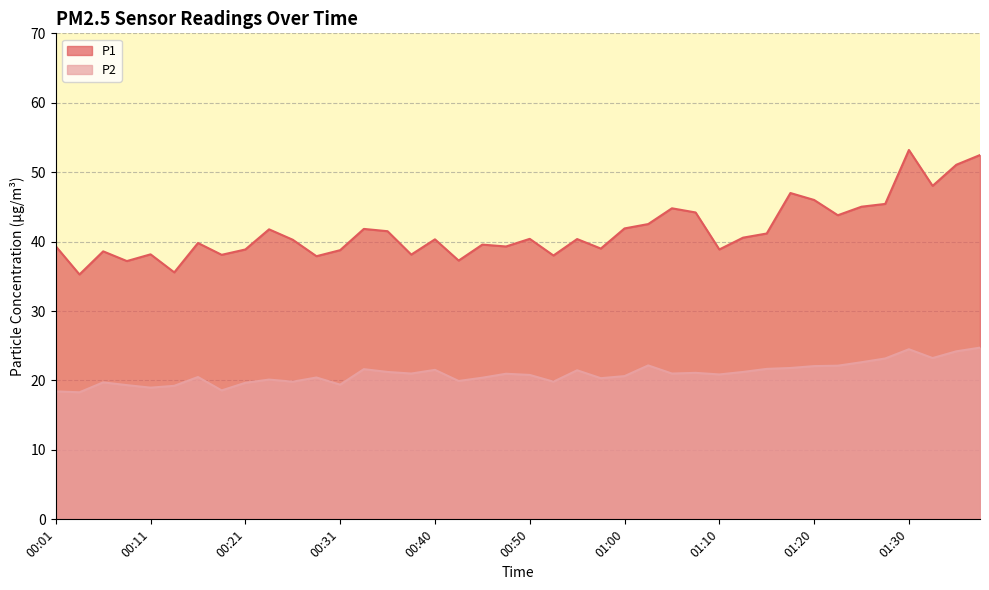

At which label does P1 first exceed 40?

00:23